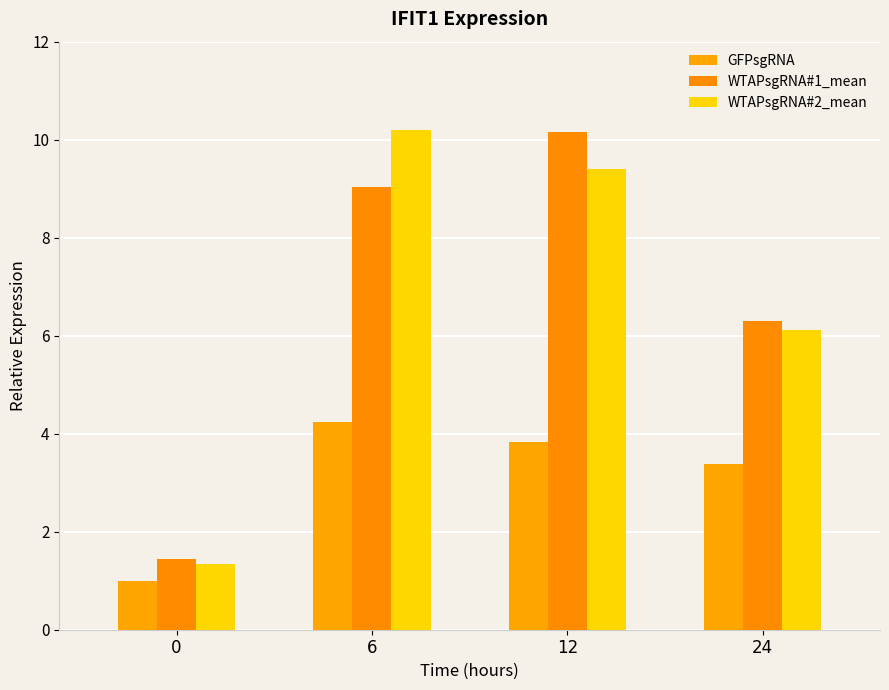

The WTAPsgRNA#2_mean series shows 10.2 at 6. True or false?

True